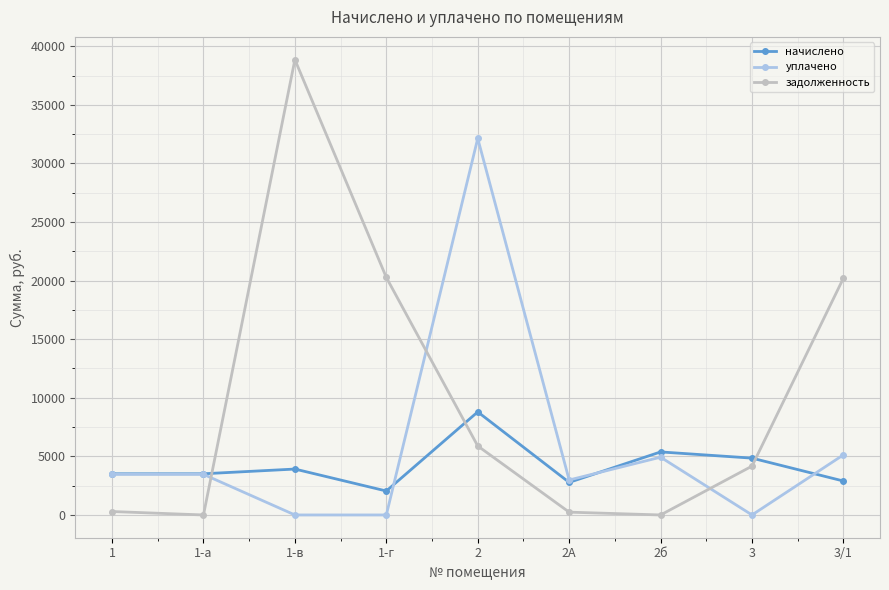

How many interior local peaks does the начислено series have?

3